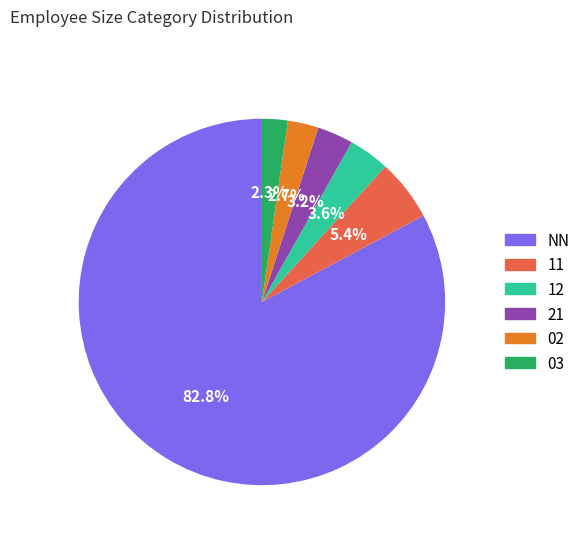

Does any single category account for the majority?

Yes